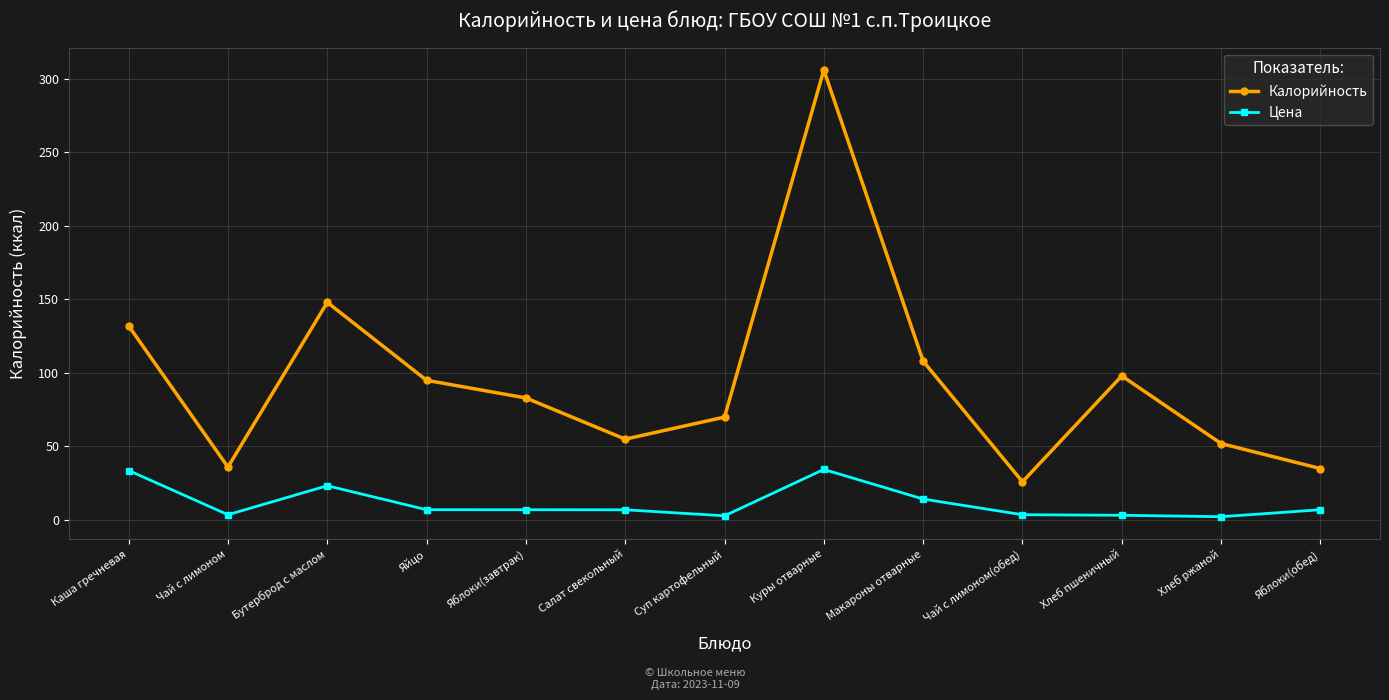

What is the label of the 12th point from the left?

Хлеб ржаной